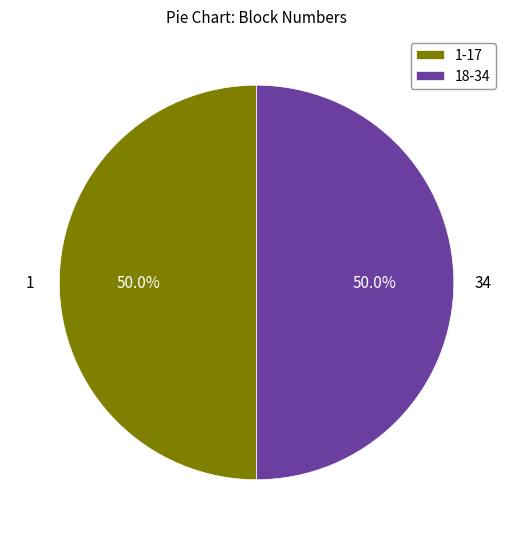

How many slices are in this pie chart?

2